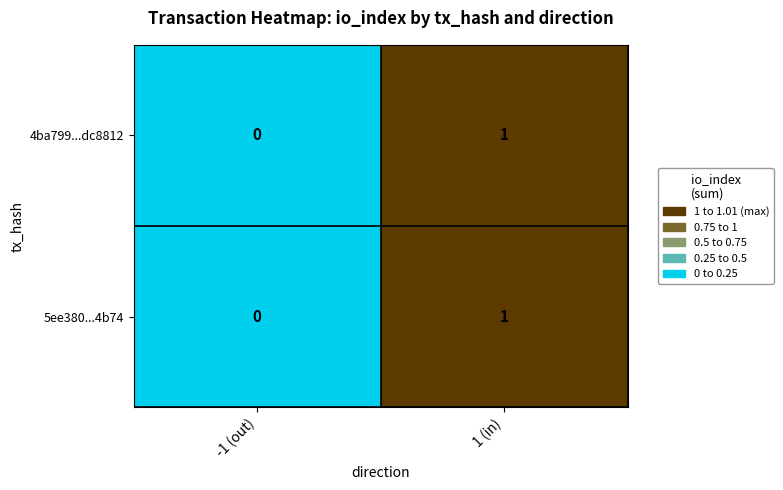

Is it true that 4ba799...dc8812 equals 1 at 1 (in)?

True